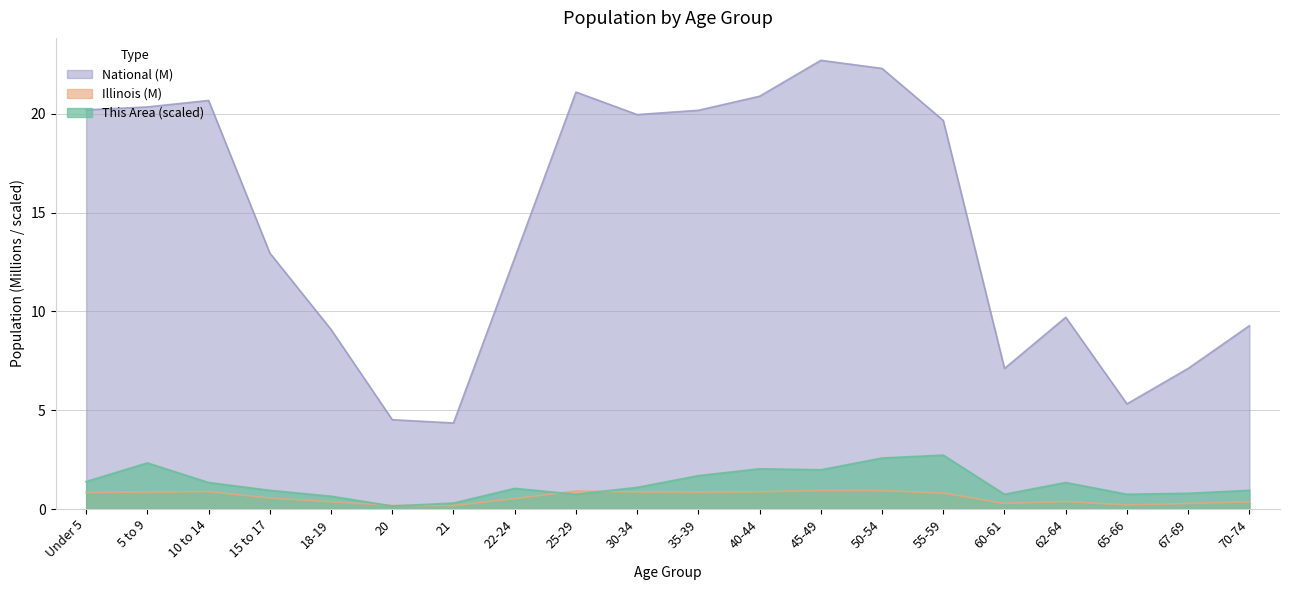

List the series in order of their peak value, lowest first.

Illinois (M), This Area (scaled), National (M)